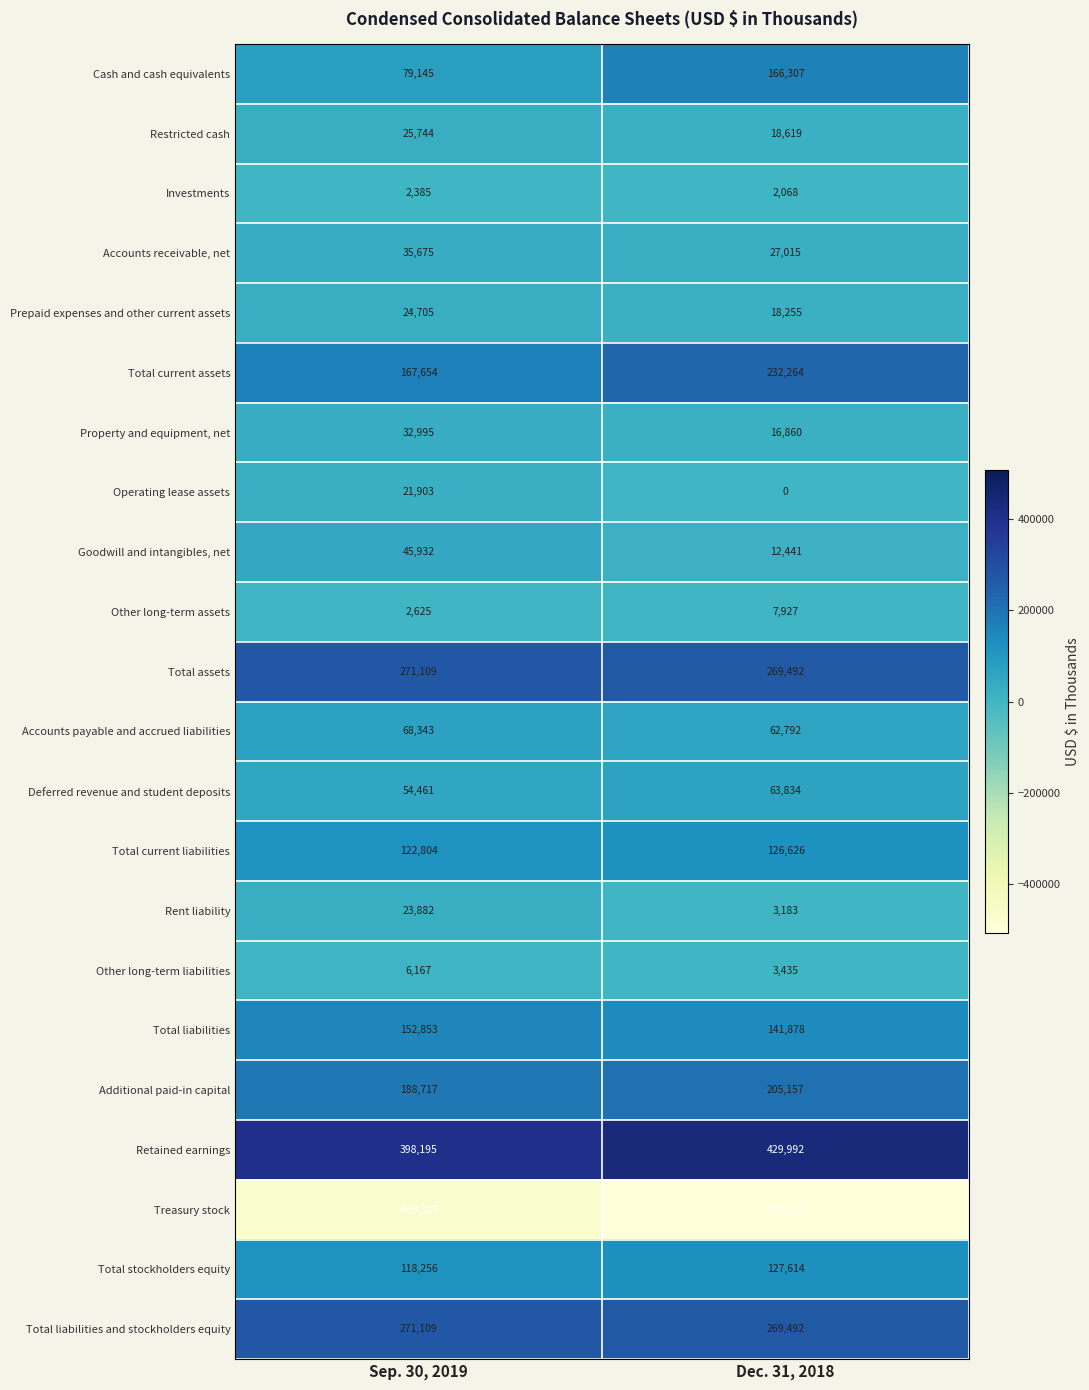

Between Sep. 30, 2019 and Dec. 31, 2018, which series saw the biggest shift?

Cash and cash equivalents